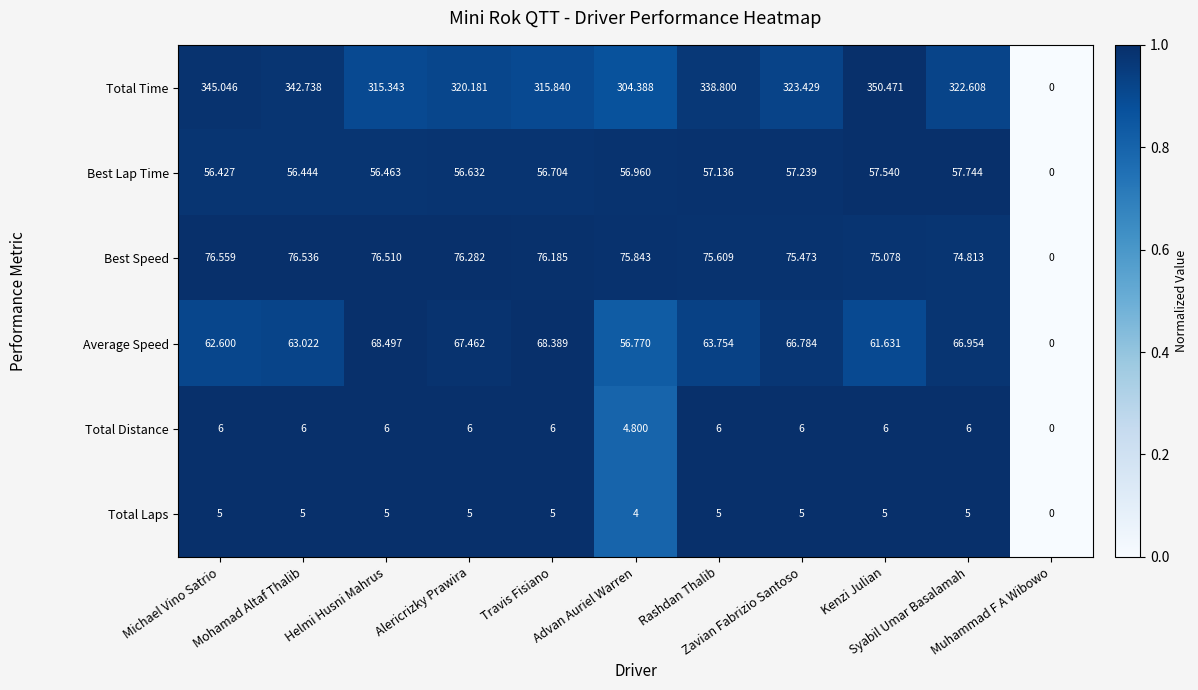

List the series in order of their peak value, lowest first.

Total Laps, Total Distance, Best Lap Time, Average Speed, Best Speed, Total Time